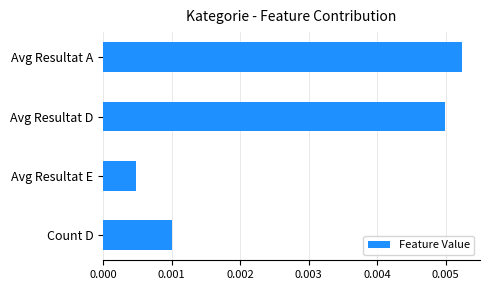

Rank the categories by value from highest to lowest.

Avg Resultat A, Avg Resultat D, Count D, Avg Resultat E